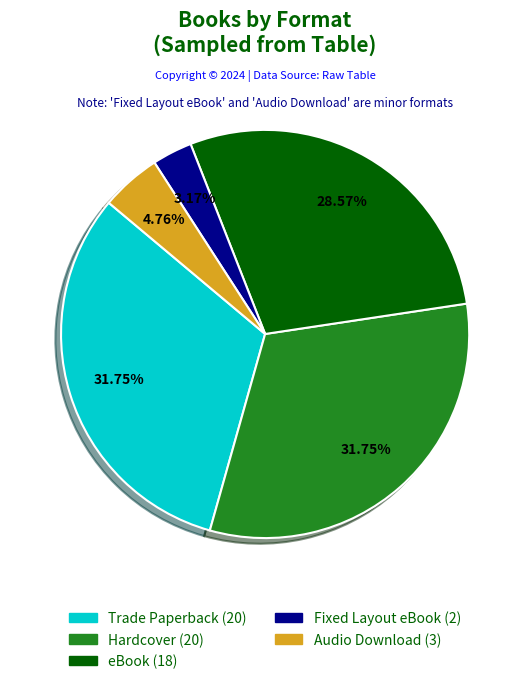

Does any single category account for the majority?

No